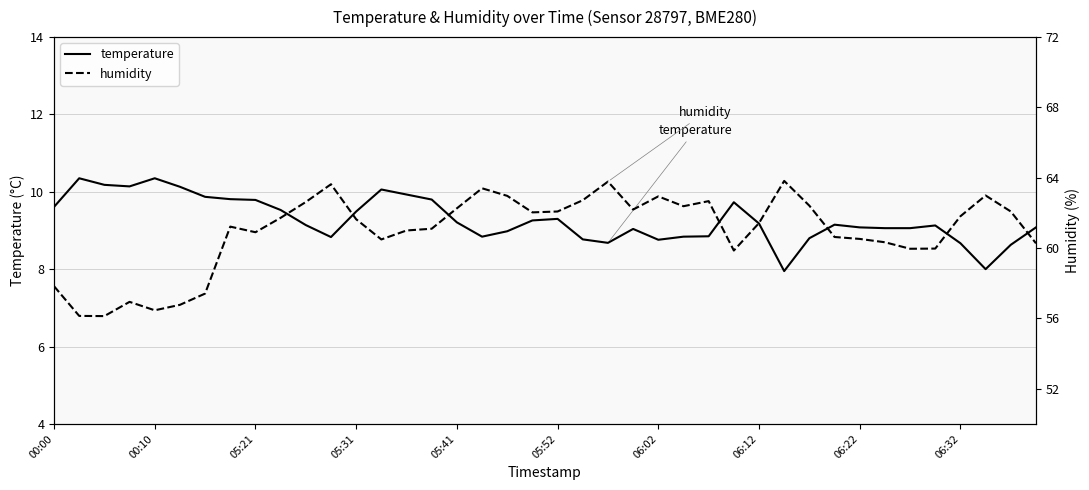

What is the lowest value of the temperature series?

8.0